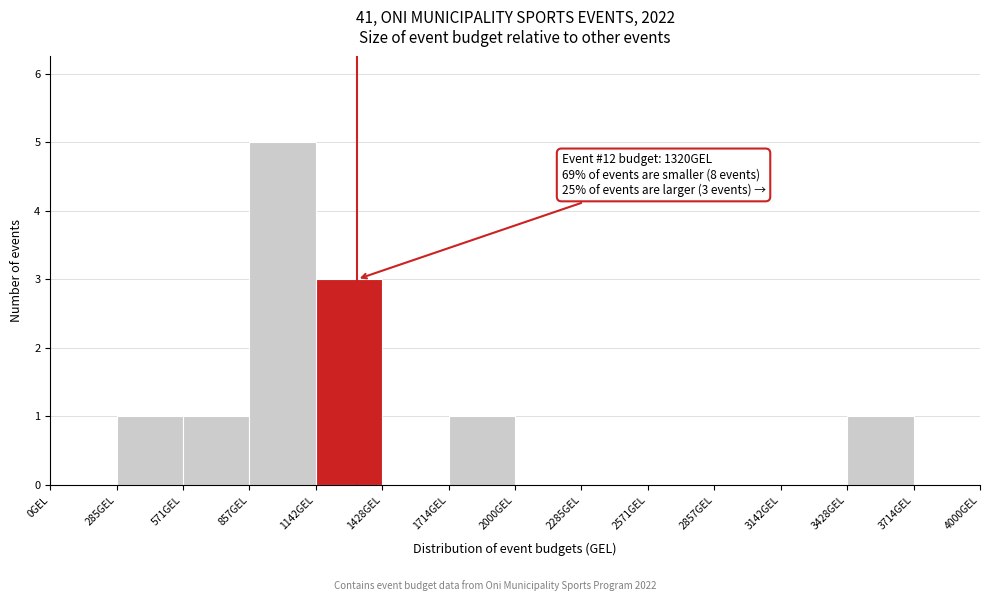

Over which range of the x-axis is the bar tallest?

850 to 1150